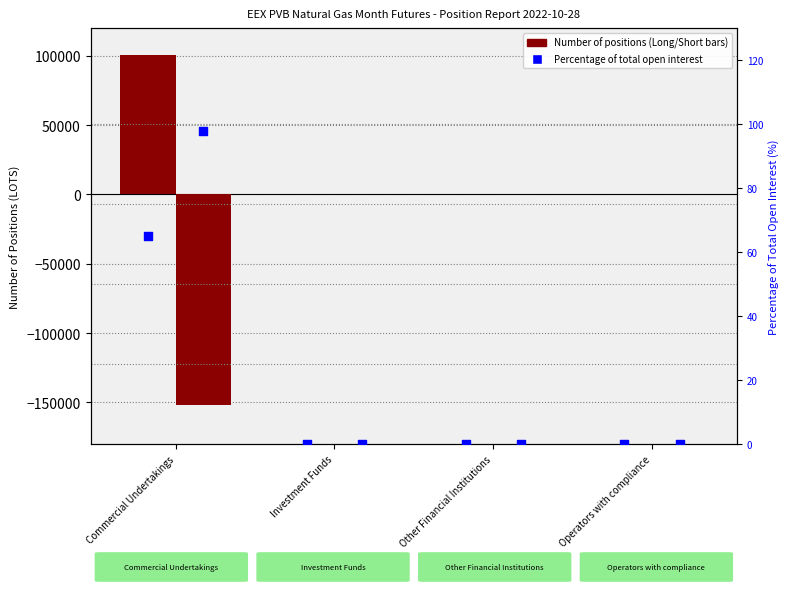

At which category is the sum across all series the highest?

Investment Funds